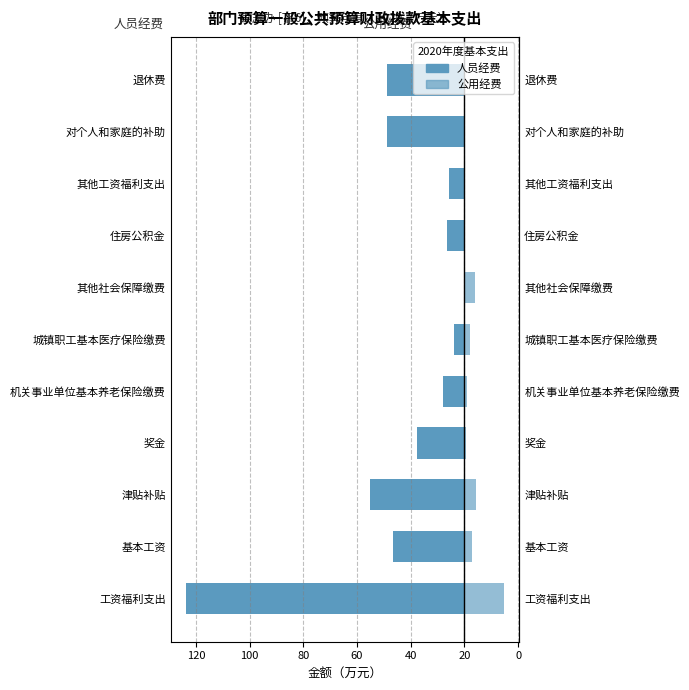

How many series are shown in this chart?

2